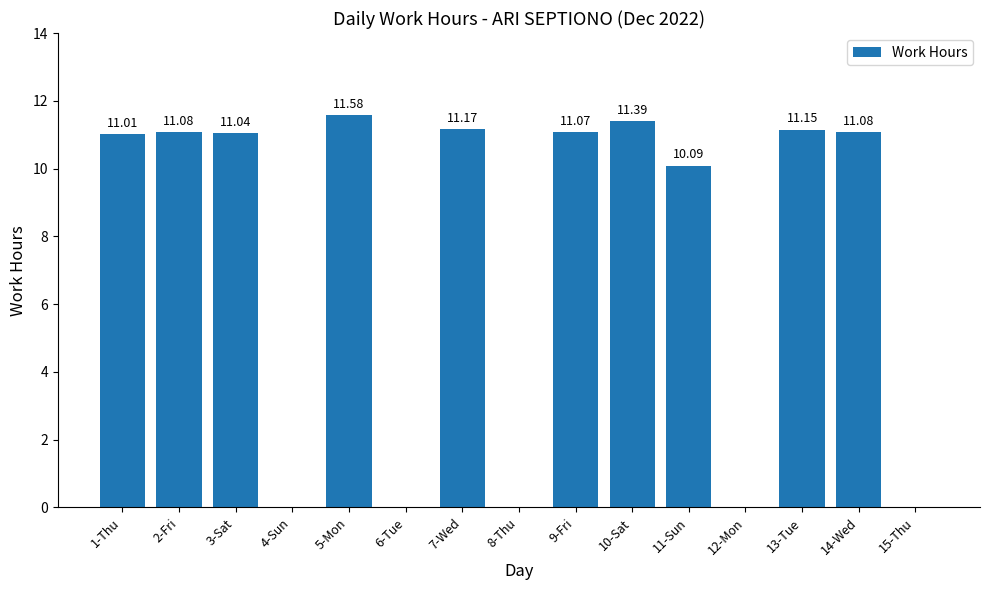

What is the sum of all values?

110.7